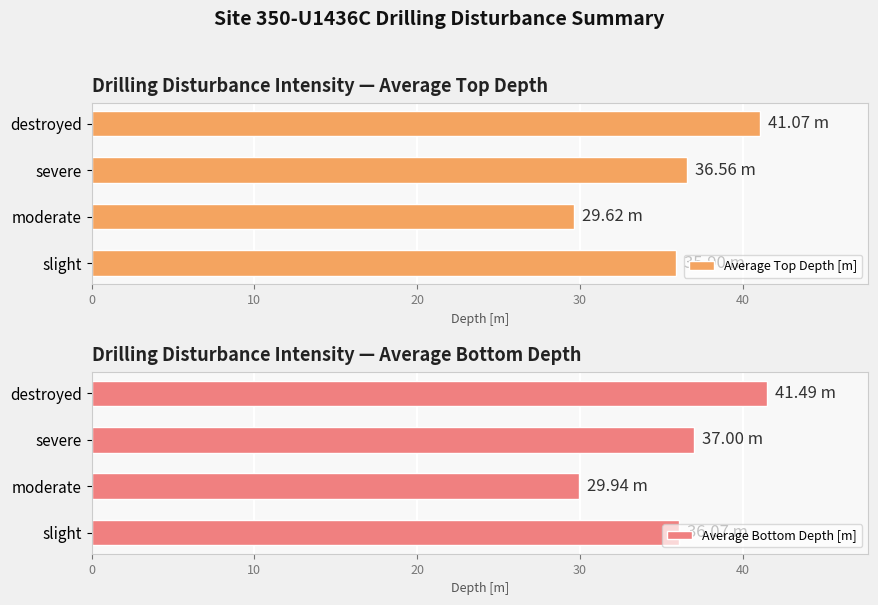

What is the sum of all Average Bottom Depth [m] values?

144.5